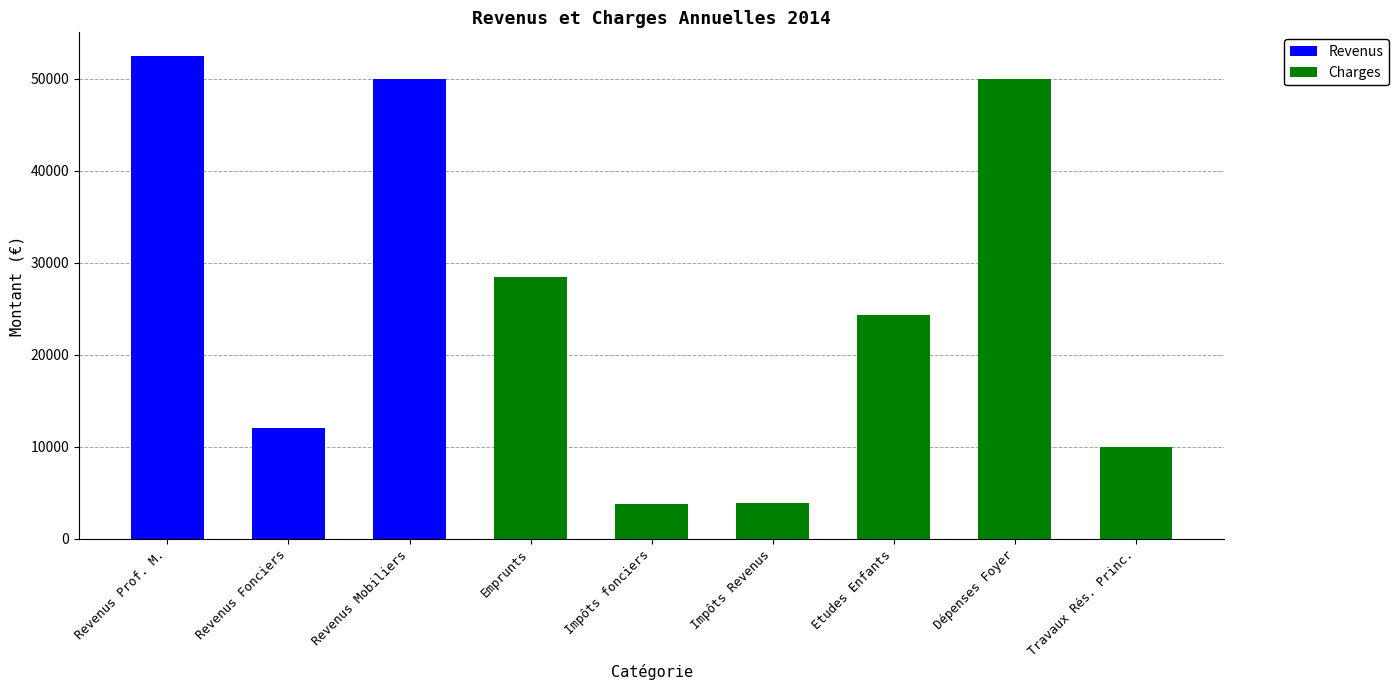

What is the total value across all series at Emprunts?

28500